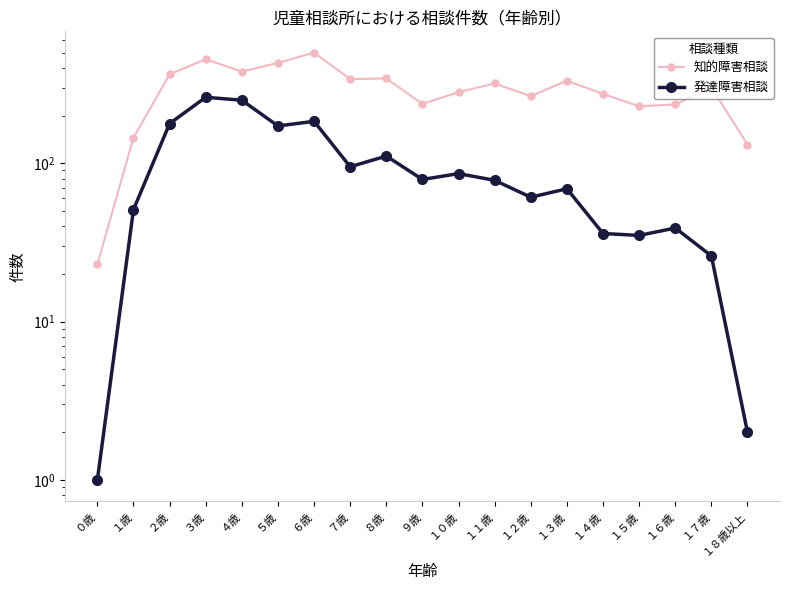

The 知的障害相談 series shows 145 at １歳. True or false?

True